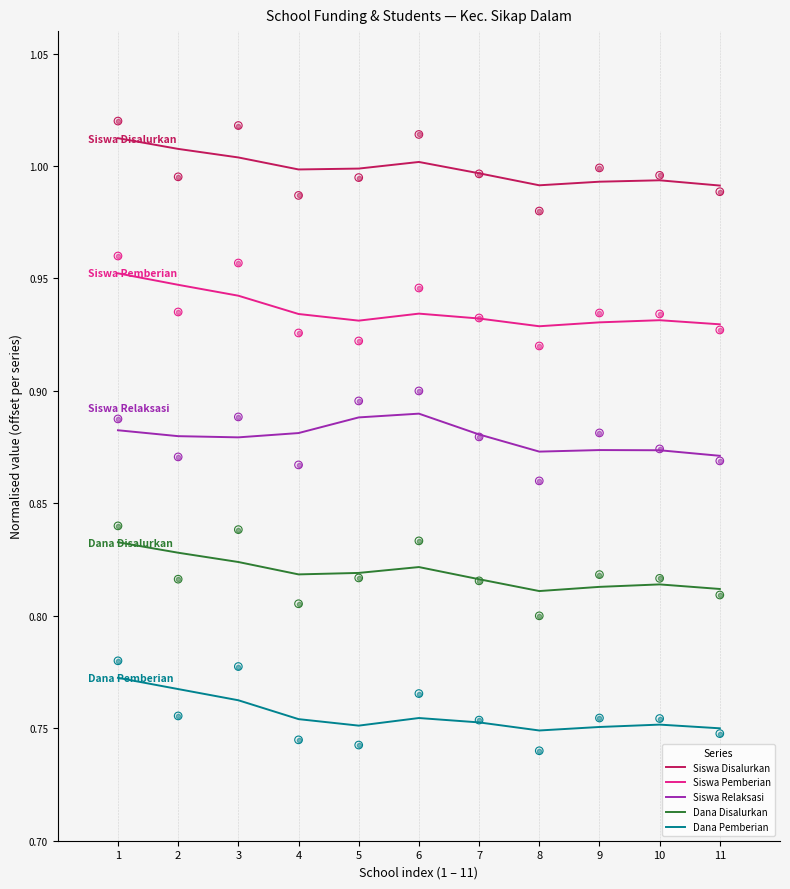

What are all the series names shown in the legend?

Siswa Disalurkan, Siswa Pemberian, Siswa Relaksasi, Dana Disalurkan, Dana Pemberian